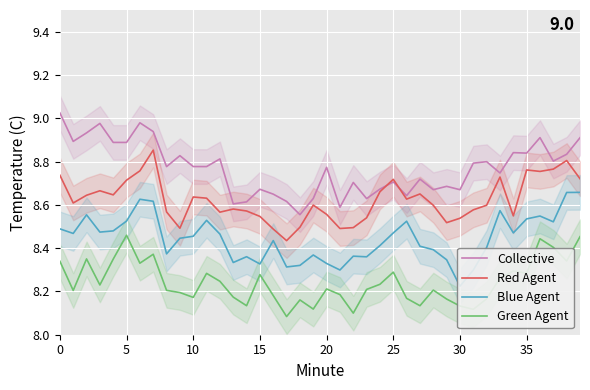

The Green Agent series shows 4.9 at 35. True or false?

False